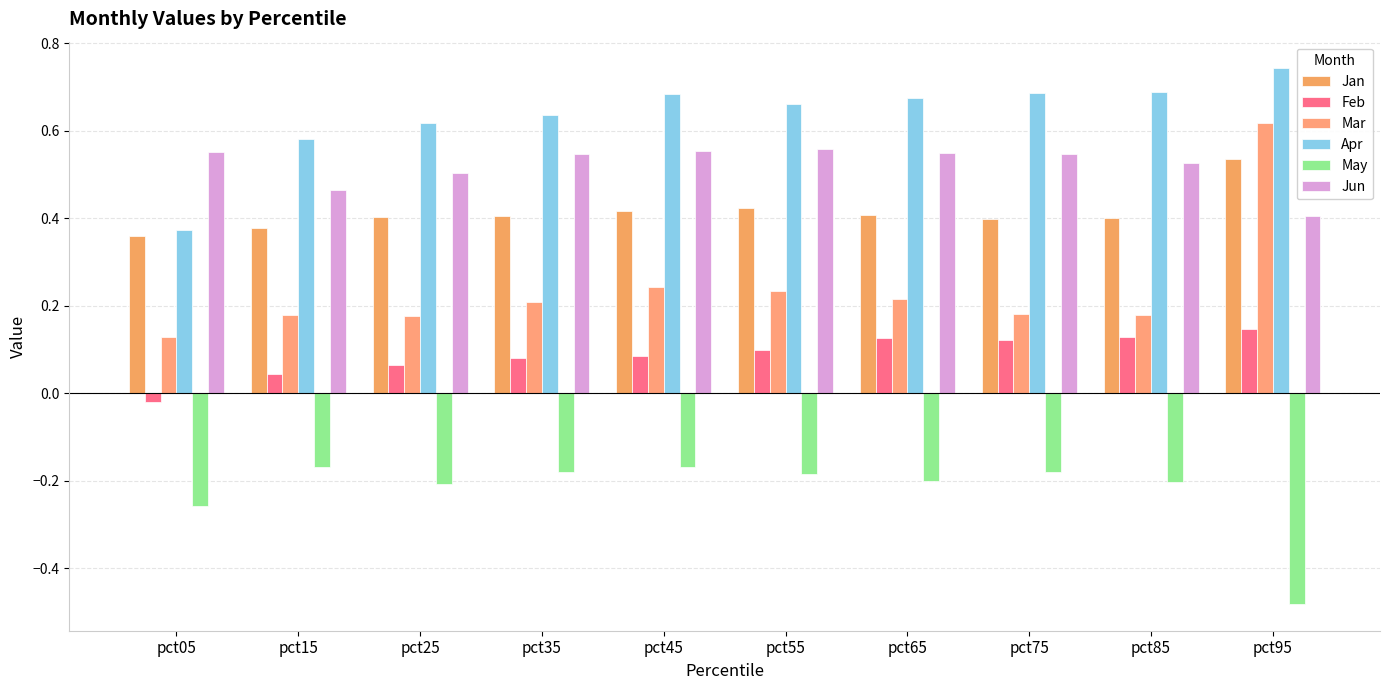

Reading right to left, what are all the values shown in this chart?

Jan: 0.5	0.4	0.4	0.4	0.4	0.4	0.4	0.4	0.4	0.4
Feb: 0.1	0.1	0.1	0.1	0.1	0.1	0.1	0.1	0.0	-0.0
Mar: 0.6	0.2	0.2	0.2	0.2	0.2	0.2	0.2	0.2	0.1
Apr: 0.7	0.7	0.7	0.7	0.7	0.7	0.6	0.6	0.6	0.4
May: -0.5	-0.2	-0.2	-0.2	-0.2	-0.2	-0.2	-0.2	-0.2	-0.3
Jun: 0.4	0.5	0.5	0.5	0.6	0.6	0.5	0.5	0.5	0.6